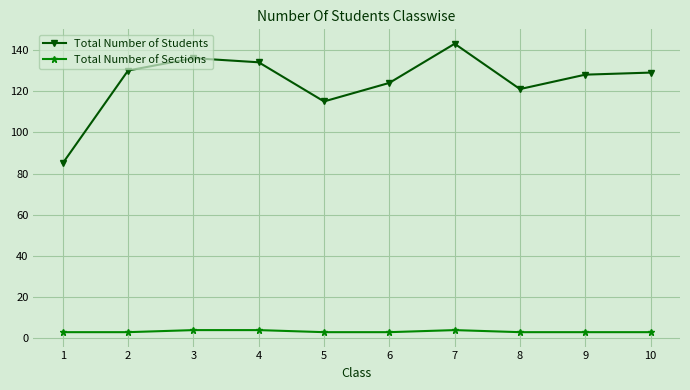

At which category is the sum across all series the highest?

7